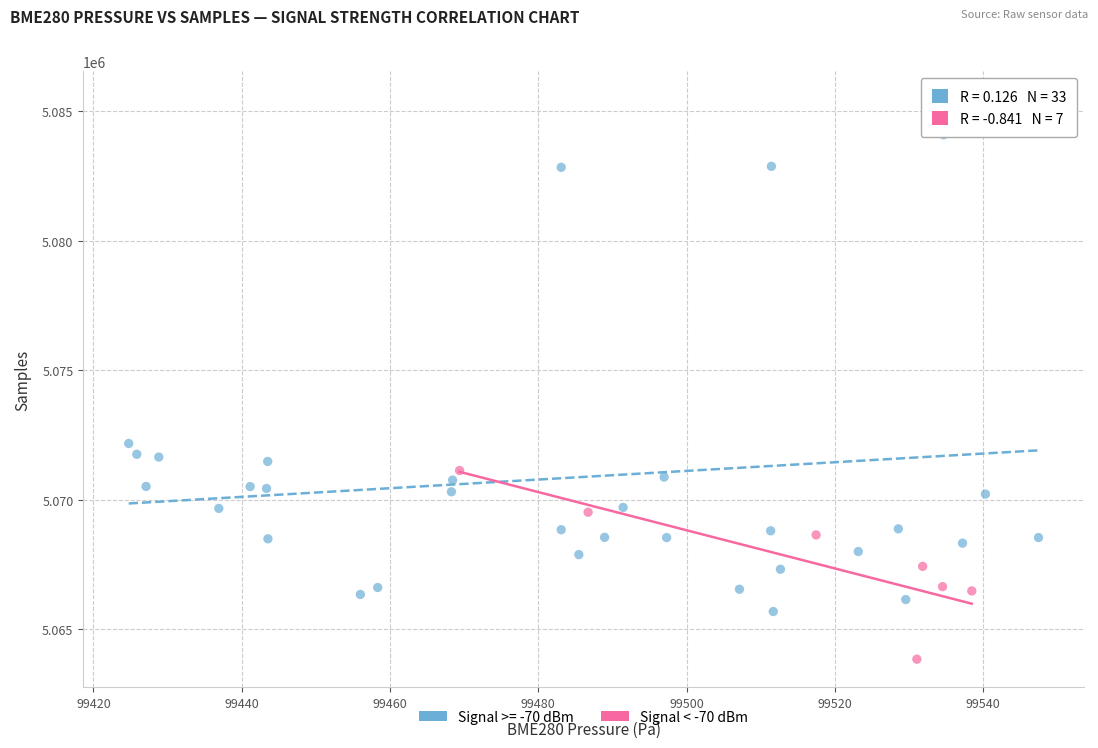

Which series contains the lowest Y value?

Signal < -70 dBm